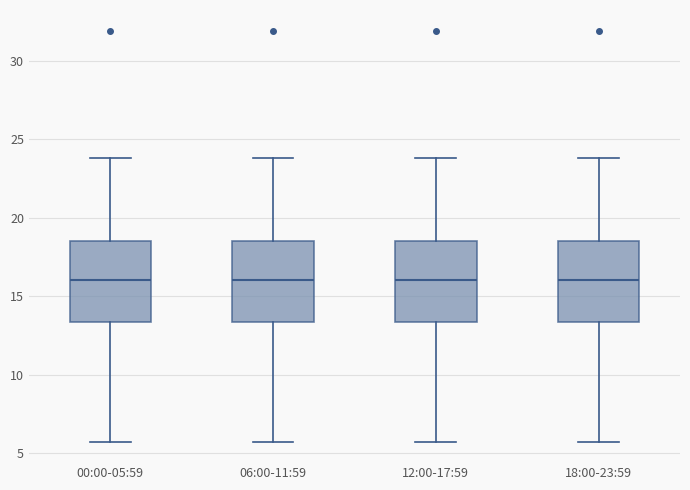

Reading left to right, transcribe this box plot: for each box, give where its median line is, the range the box spans, and where its two whiskers end, as read against the y-axis. The values are not printed on the chart, so give them approximately, as read against the axis.

00:00-05:59: median 16.0, box 13.5 to 18.5, whiskers 5.5 to 24.0
06:00-11:59: median 16.0, box 13.5 to 18.5, whiskers 5.5 to 24.0
12:00-17:59: median 16.0, box 13.5 to 18.5, whiskers 5.5 to 24.0
18:00-23:59: median 16.0, box 13.5 to 18.5, whiskers 5.5 to 24.0